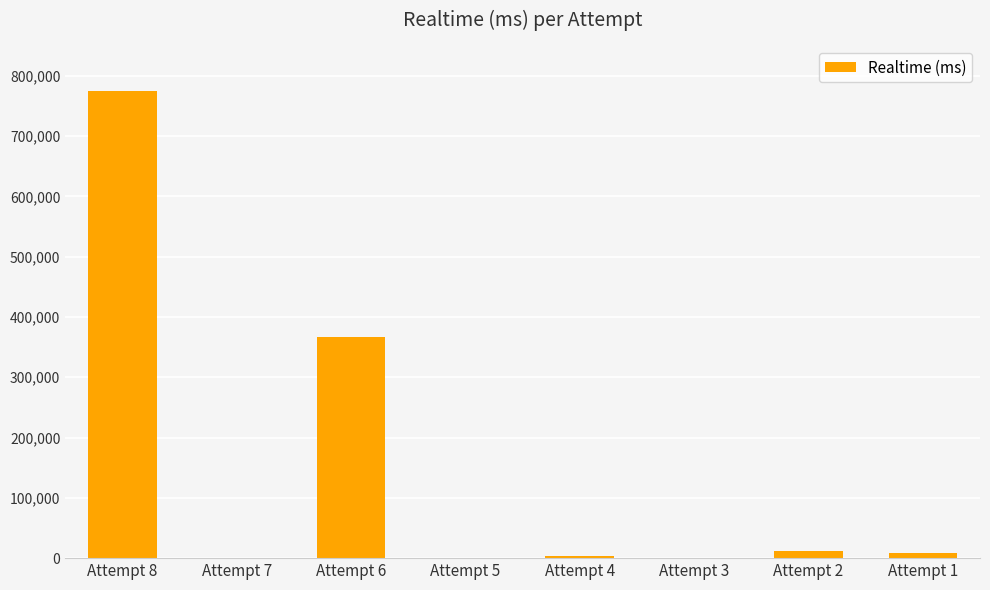

Count the number of categories in the chart.

8